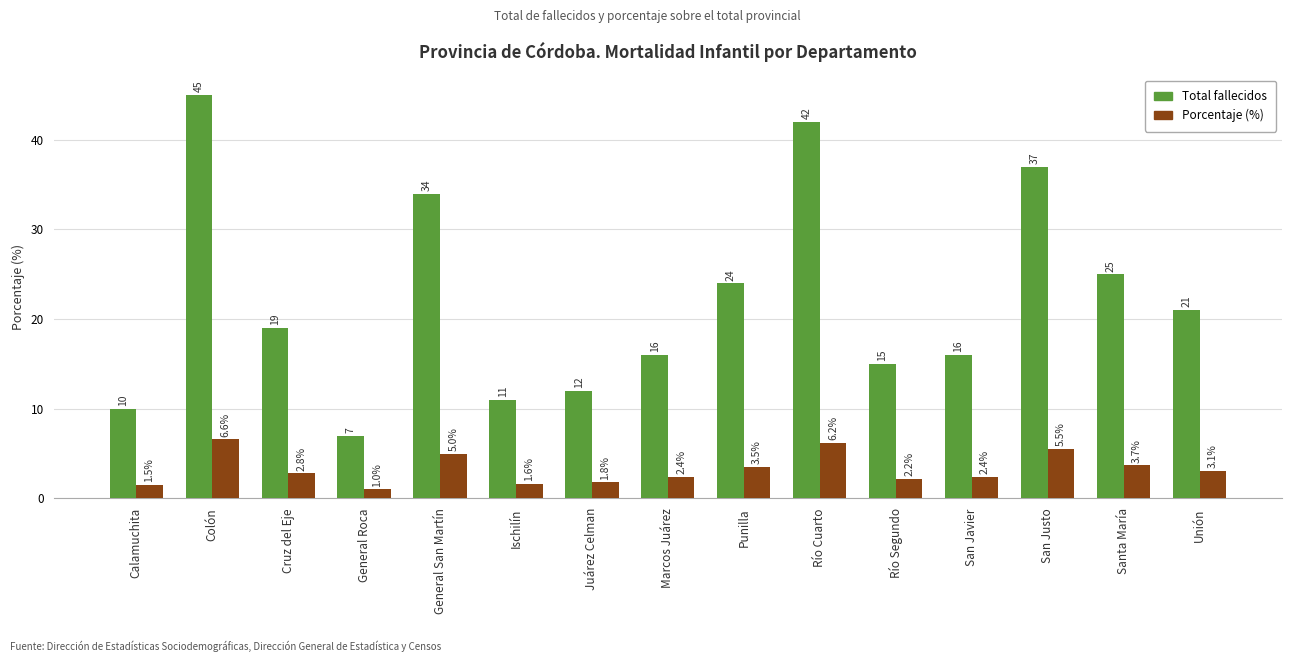

What is the value of the Porcentaje (%) bar at the 9th from the left?

3.5